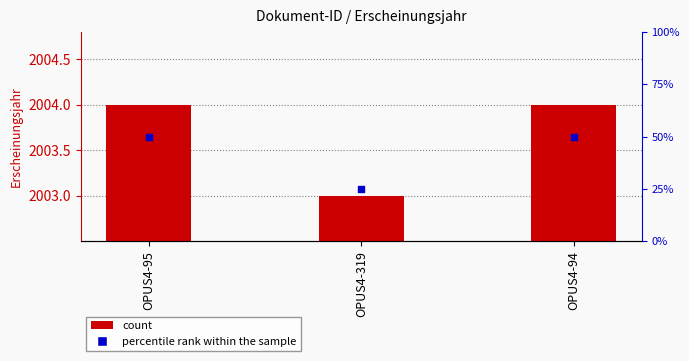

What is the total value across all series at OPUS4-94?

2054